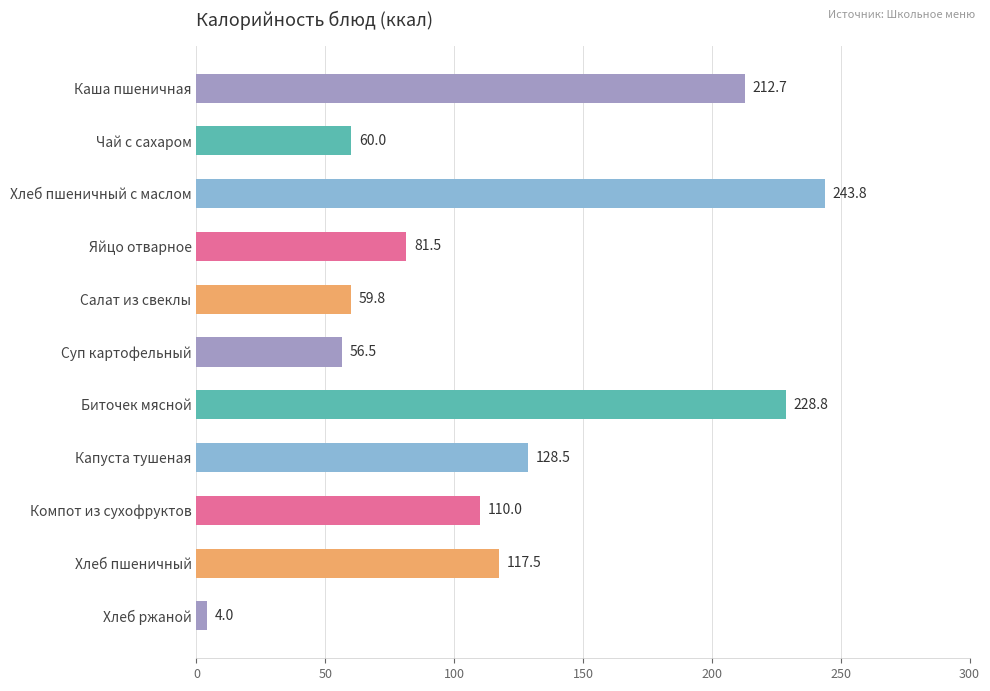

What is the difference between the second highest and minimum values?

224.8